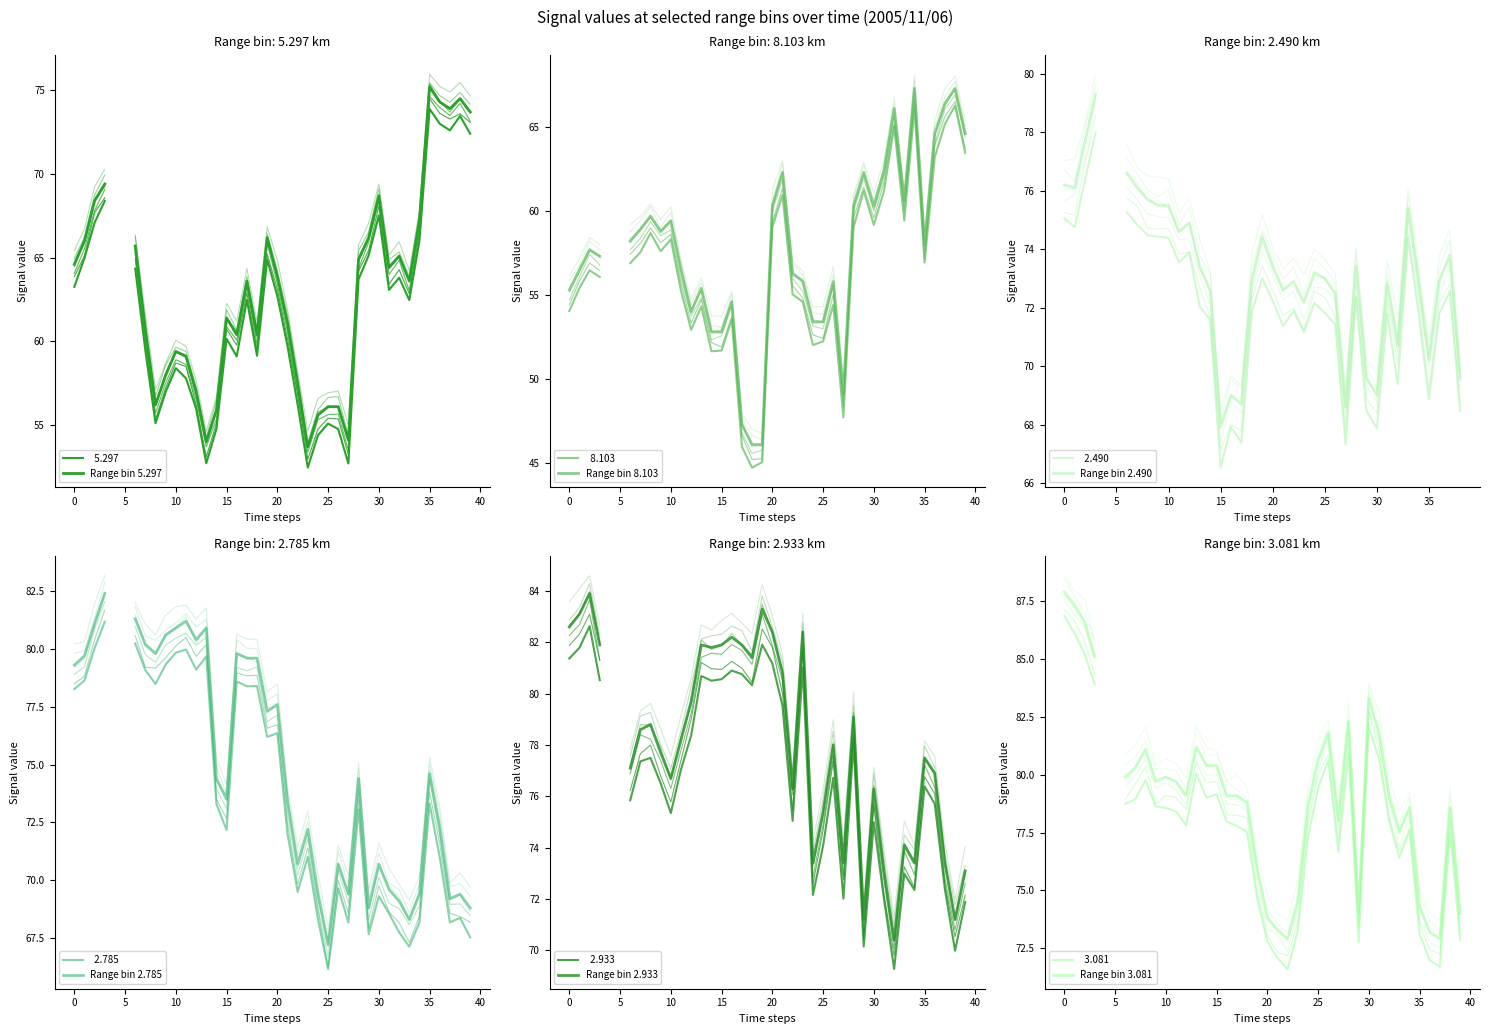

How many values in the Range bin 2.933 series are below 78?

18